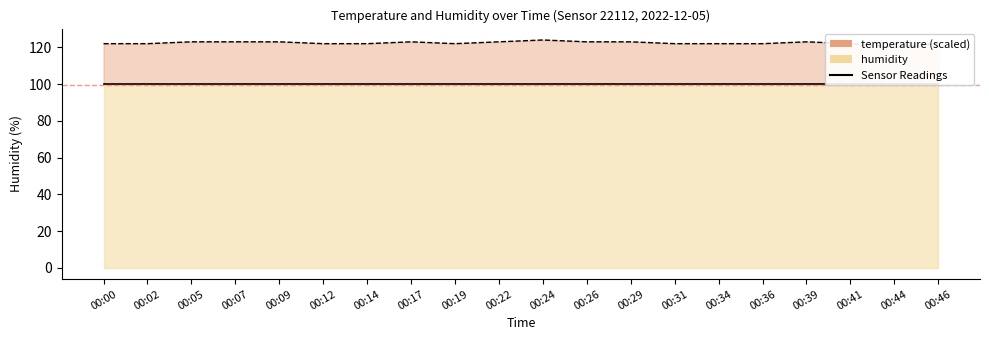

Reading left to right, what are all the values shown in this chart?

122	122	123	123	123	122	122	123	122	123	124	123	123	122	122	122	123	122	120	122